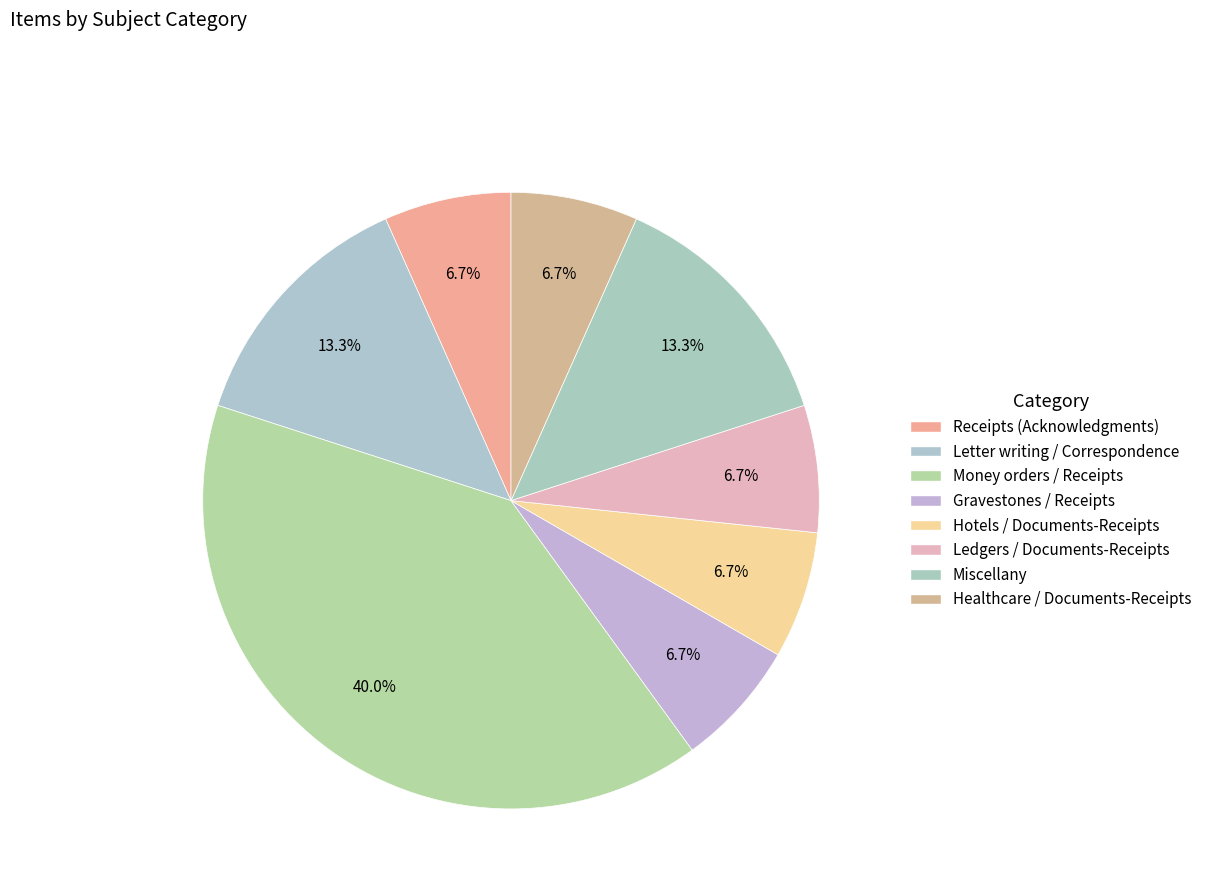

Does any single category account for the majority?

No